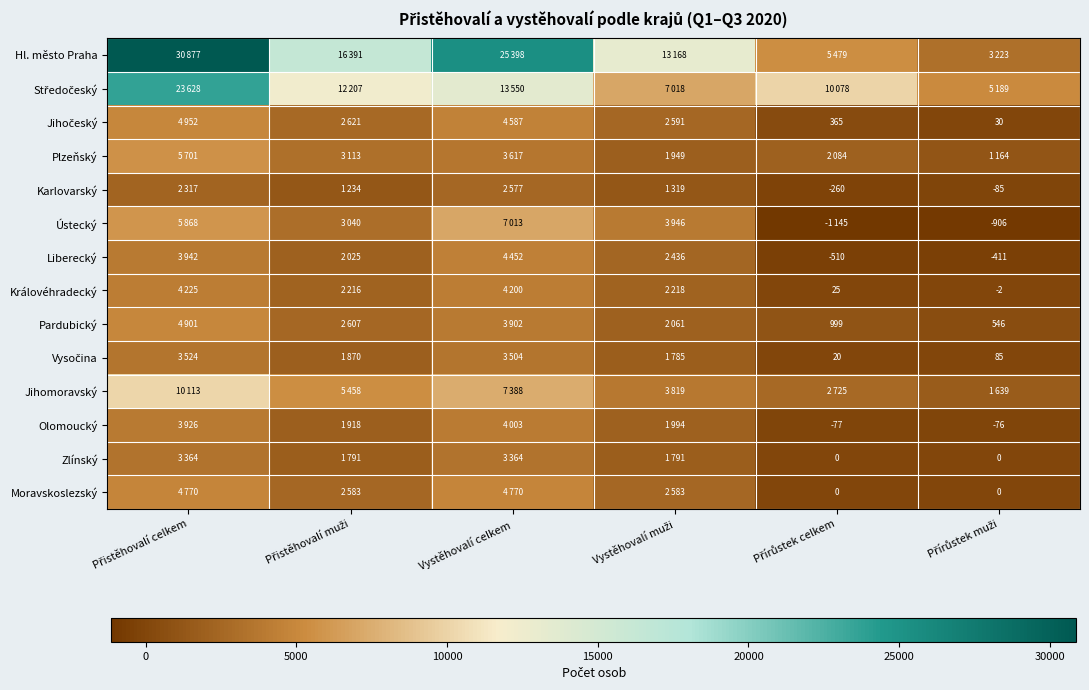

True or false: Karlovarský has a value of 1933 at Vystěhovalí muži.

False